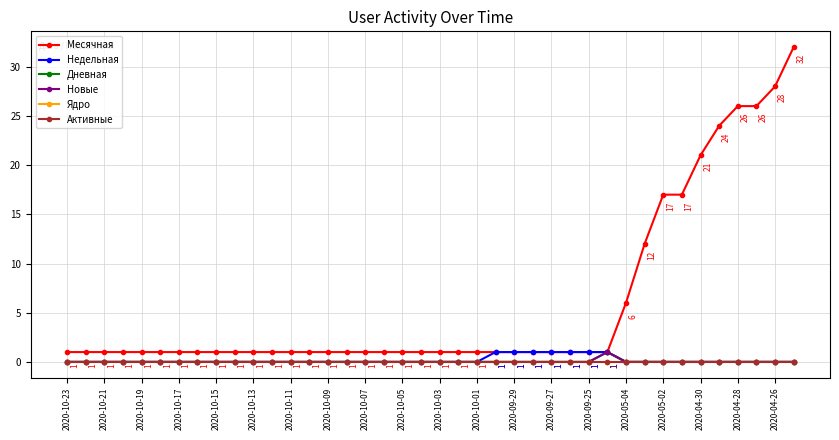

Does the chart have visible grid lines?

Yes